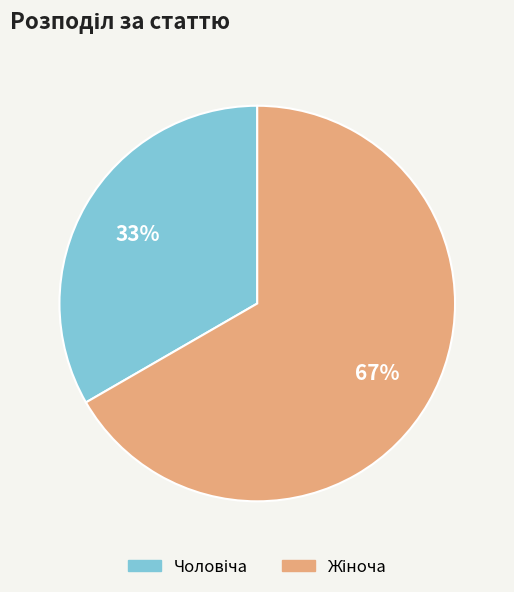

To the nearest percent, what is the average slice percentage?

50%